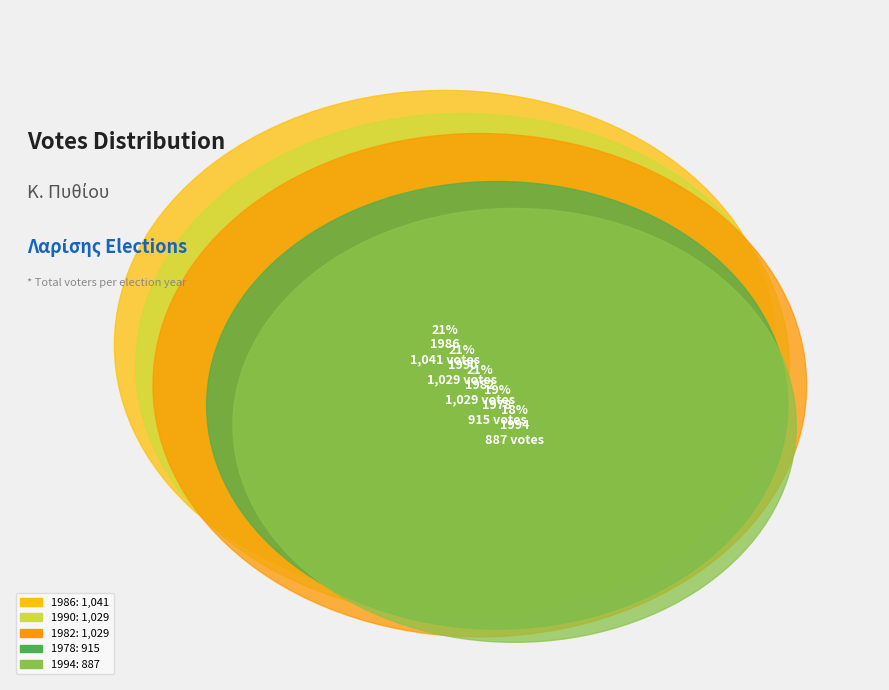

What portion of the pie excludes 1982?

79.0%